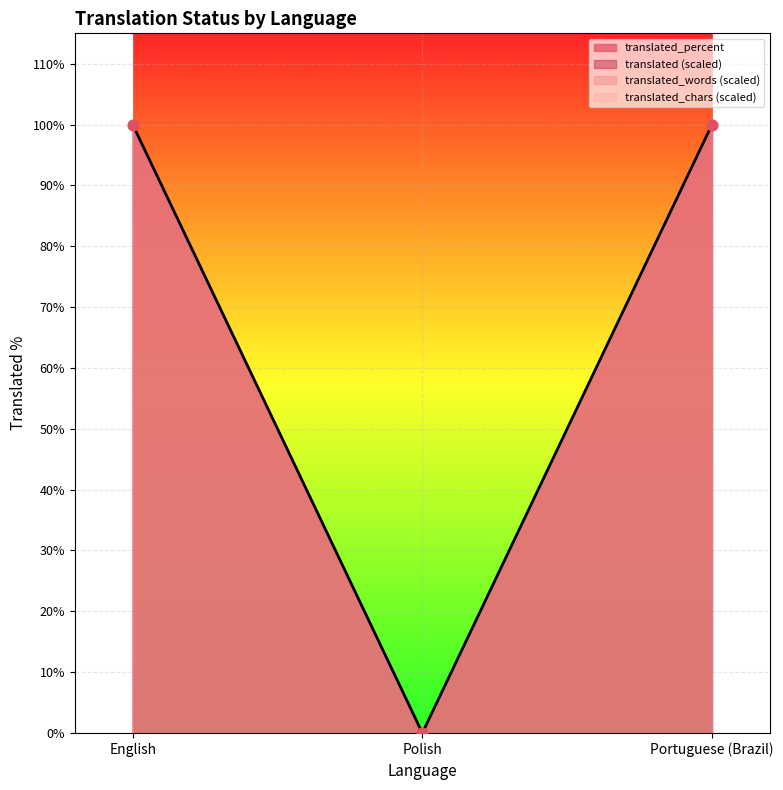

At which category is the sum across all series the highest?

English